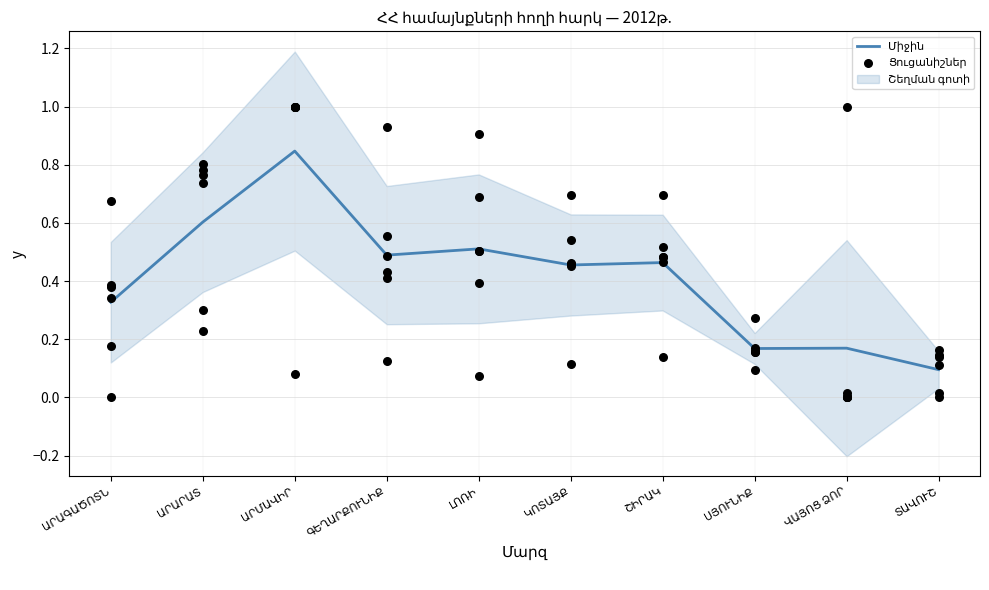

Is the value of Ընդամենը տույժ (հողի) at ԼՈՌԻ greater than the value of Միջին at ԱՐԱՐԱՏ?

Yes